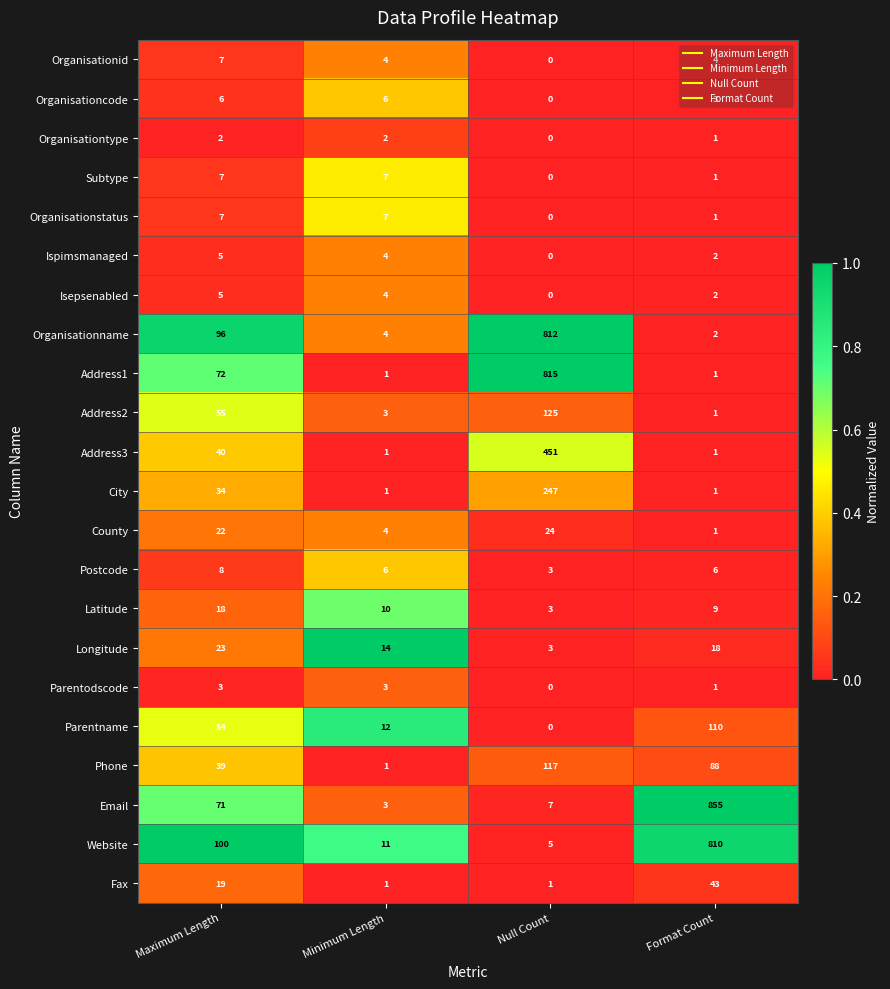

Which series has the largest total across all categories?

Email